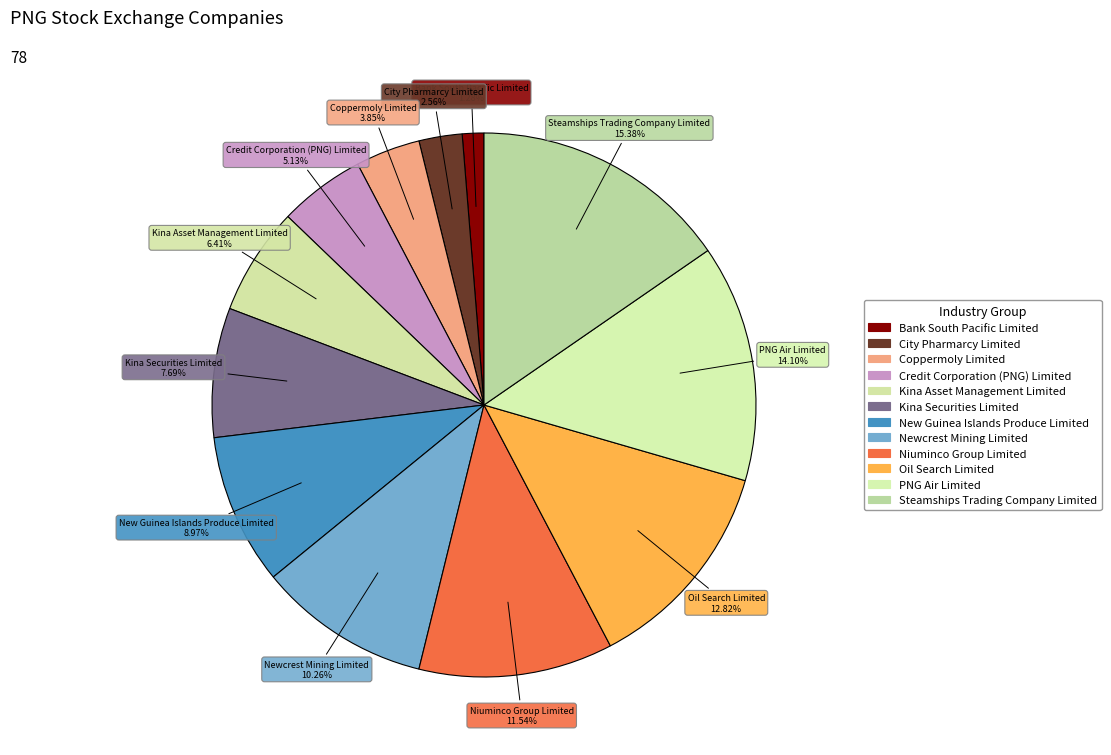

Which slice is the smallest?

Bank South Pacific Limited